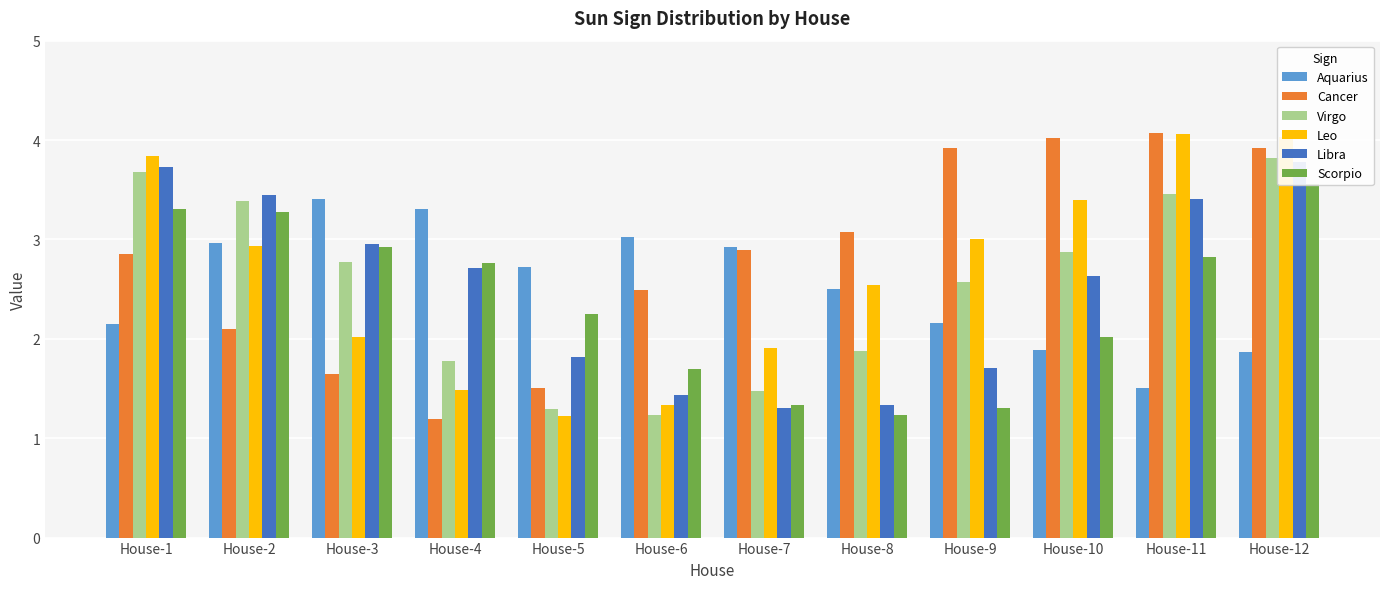

Reading left to right, what are all the values shown in this chart?

Aquarius: 2.2	3.0	3.4	3.3	2.7	3.0	2.9	2.5	2.2	1.9	1.5	1.9
Cancer: 2.9	2.1	1.6	1.2	1.5	2.5	2.9	3.1	3.9	4.0	4.1	3.9
Virgo: 3.7	3.4	2.8	1.8	1.3	1.2	1.5	1.9	2.6	2.9	3.5	3.8
Leo: 3.8	2.9	2.0	1.5	1.2	1.3	1.9	2.5	3.0	3.4	4.1	4.0
Libra: 3.7	3.4	3.0	2.7	1.8	1.4	1.3	1.3	1.7	2.6	3.4	3.8
Scorpio: 3.3	3.3	2.9	2.8	2.3	1.7	1.3	1.2	1.3	2.0	2.8	3.6